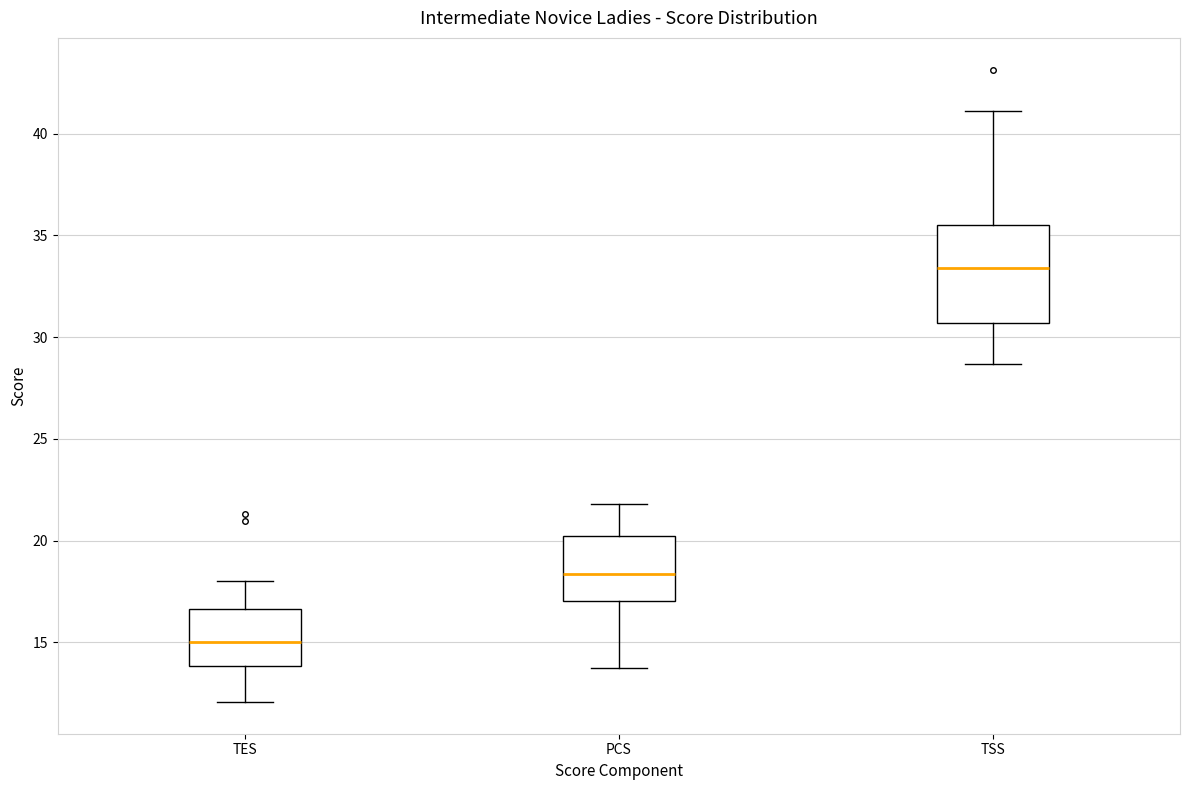

Where is the upper edge of the box for TSS on the y-axis? The values are not printed on the chart, so give them approximately, as read against the axis.

35.5